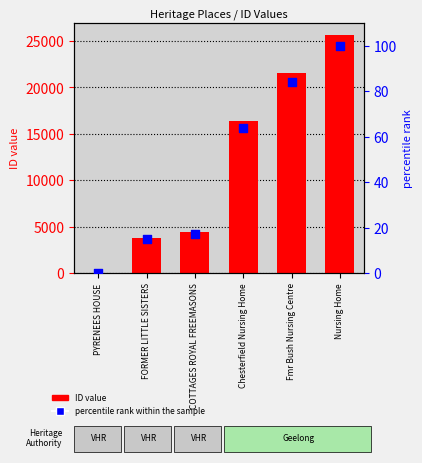

Is the value of percentile rank within the sample at PYRENEES HOUSE greater than the value of ID value at PYRENEES HOUSE?

No